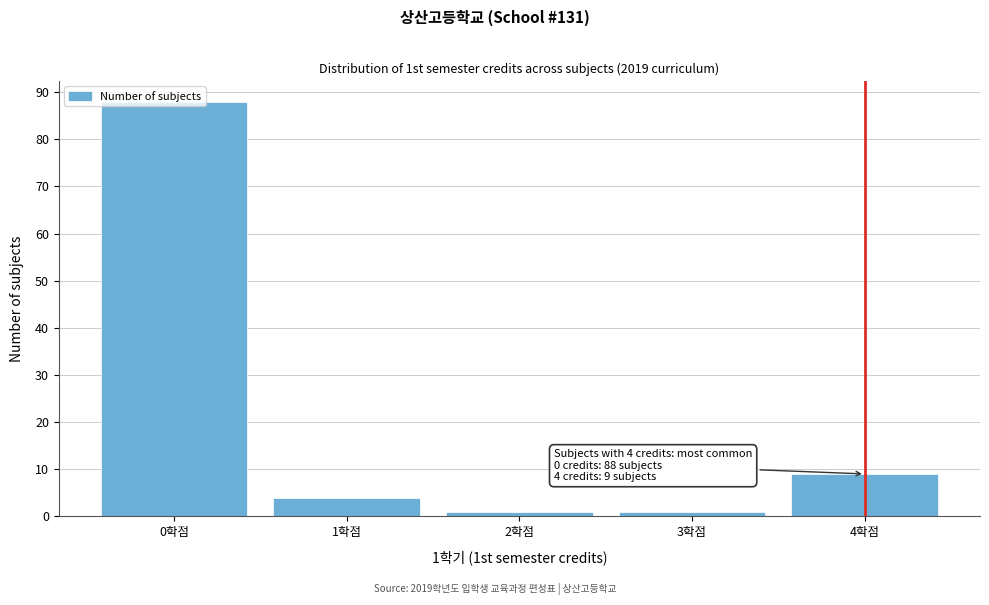

Between 0학점 and 1학점, which is larger?

0학점